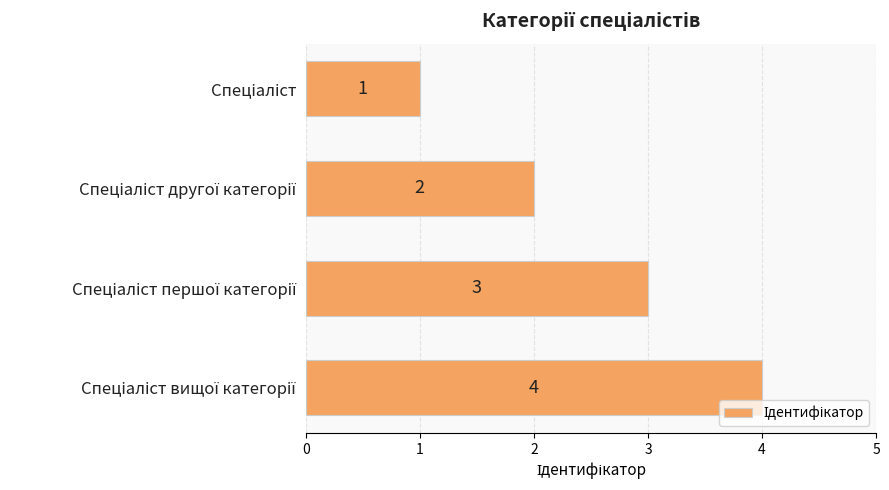

How many values are between 2 and 4?

3